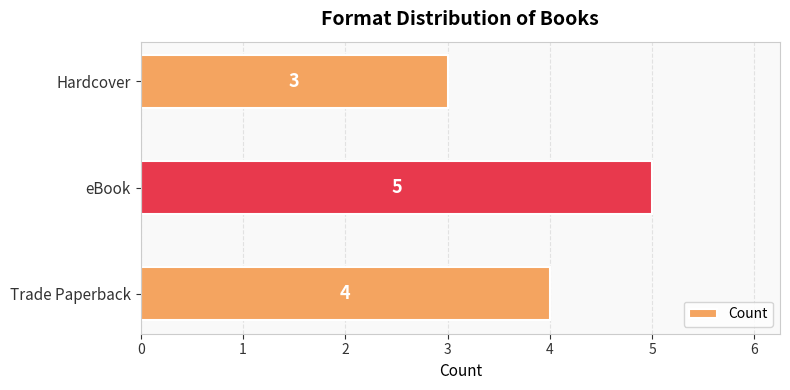

Reading bottom to top, what are all the values shown in this chart?

4	5	3